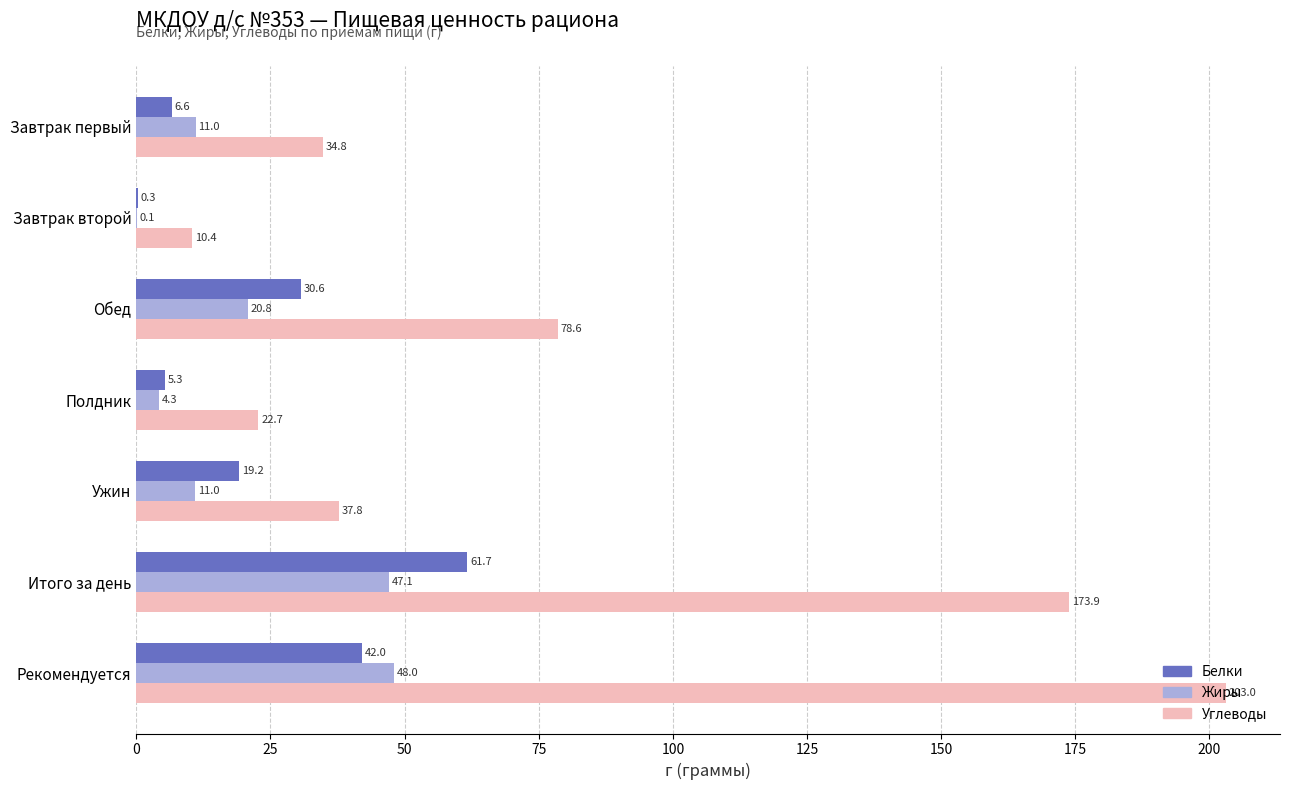

Which label corresponds to the largest value in the chart?

Рекомендуется